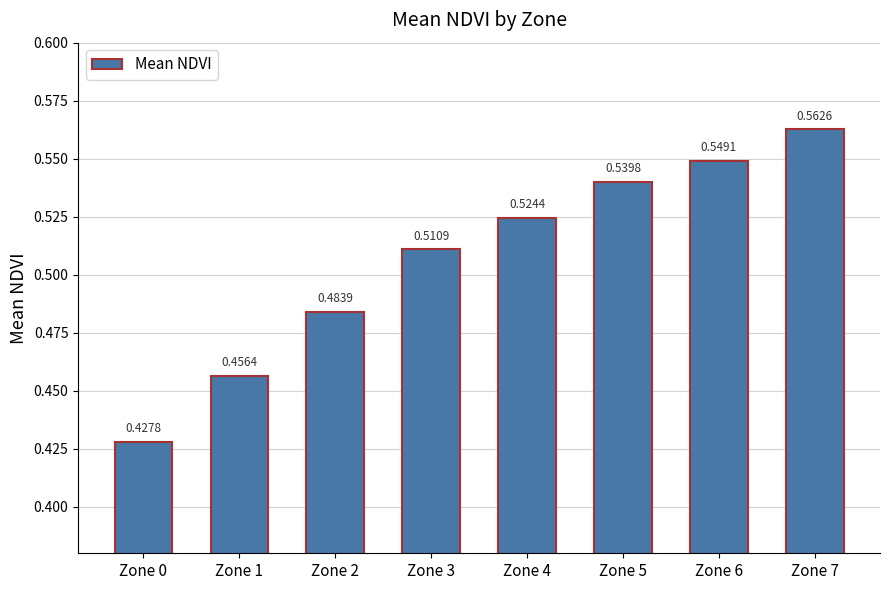

What is the change in value from Zone 2 to Zone 6?

+0.1